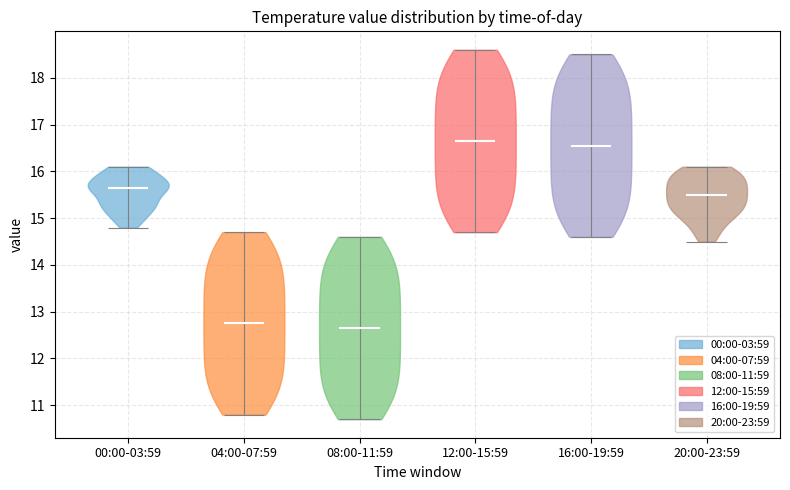

Reading left to right, read every violin against the y-axis: where its median line is, and the lowest and highest points it reaches. The values are not printed on the chart, so give them approximately, as read against the axis.

00:00-03:59: median line 15.7, lowest point 14.8, highest point 16.1
04:00-07:59: median line 12.8, lowest point 10.8, highest point 14.7
08:00-11:59: median line 12.7, lowest point 10.7, highest point 14.6
12:00-15:59: median line 16.7, lowest point 14.7, highest point 18.6
16:00-19:59: median line 16.6, lowest point 14.6, highest point 18.5
20:00-23:59: median line 15.5, lowest point 14.5, highest point 16.1